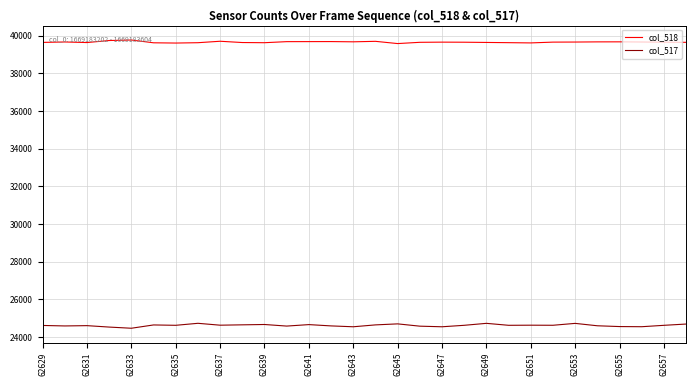

What are all the series names shown in the legend?

col_518, col_517